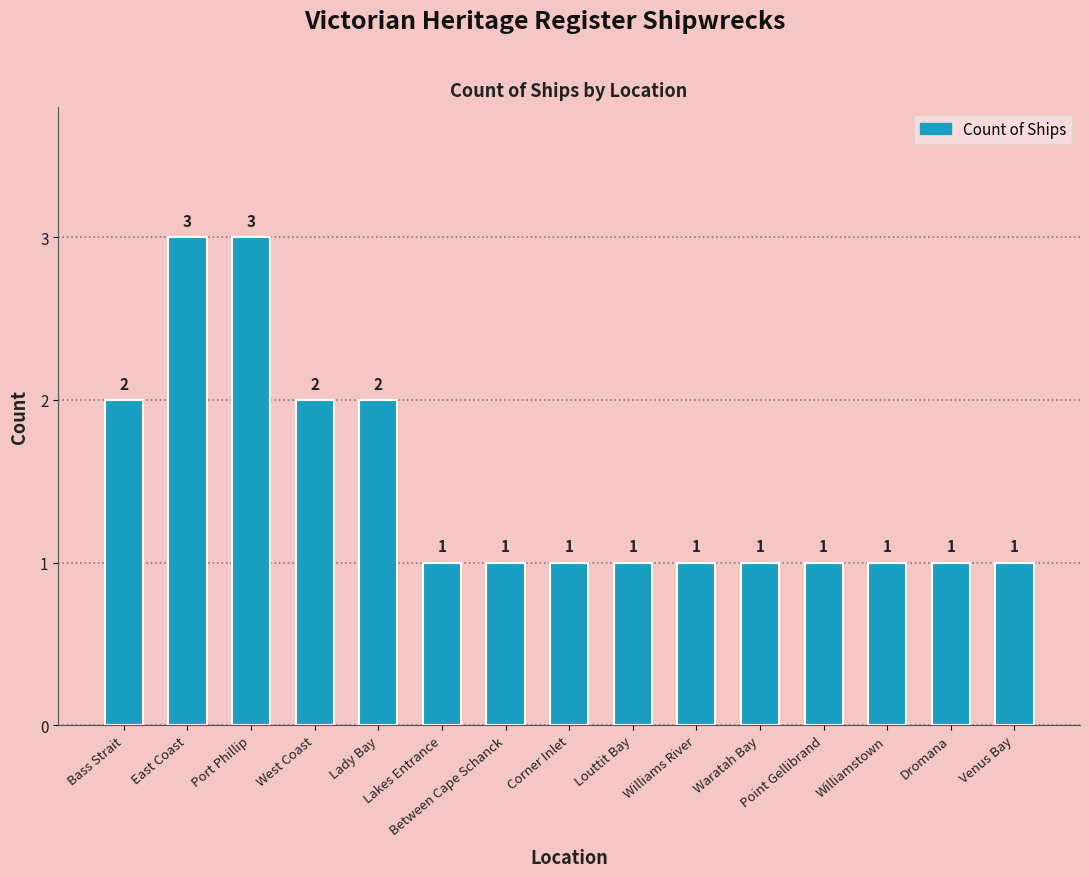

True or false: the data shows 1 at West Coast.

False